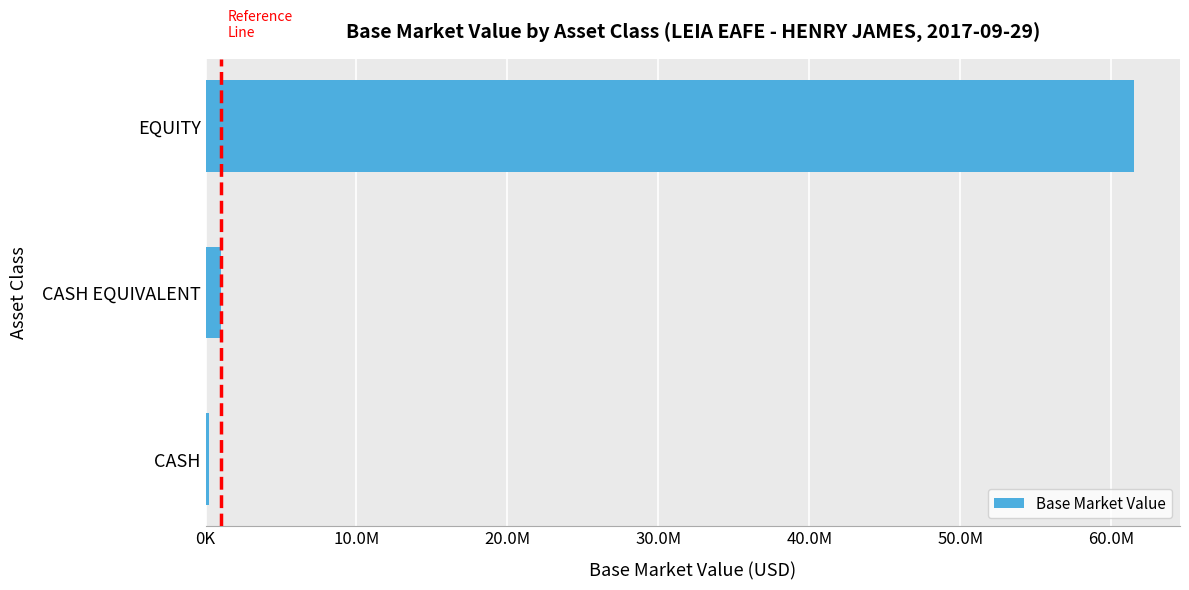

At which category does the chart reach its peak across all series?

EQUITY